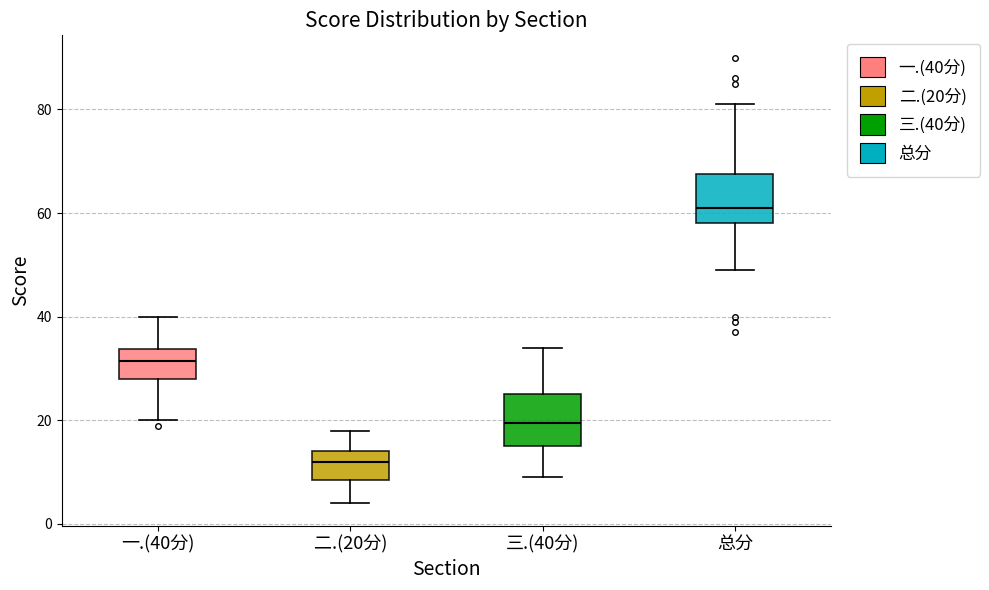

Reading left to right, transcribe this box plot: for each box, give where its median line is, the range the box spans, and where its two whiskers end, as read against the y-axis. The values are not printed on the chart, so give them approximately, as read against the axis.

一.(40分): median 32, box 28 to 34, whiskers 20 to 40
二.(20分): median 12, box 8 to 14, whiskers 4 to 18
三.(40分): median 20, box 16 to 26, whiskers 10 to 34
总分: median 62, box 58 to 68, whiskers 50 to 82